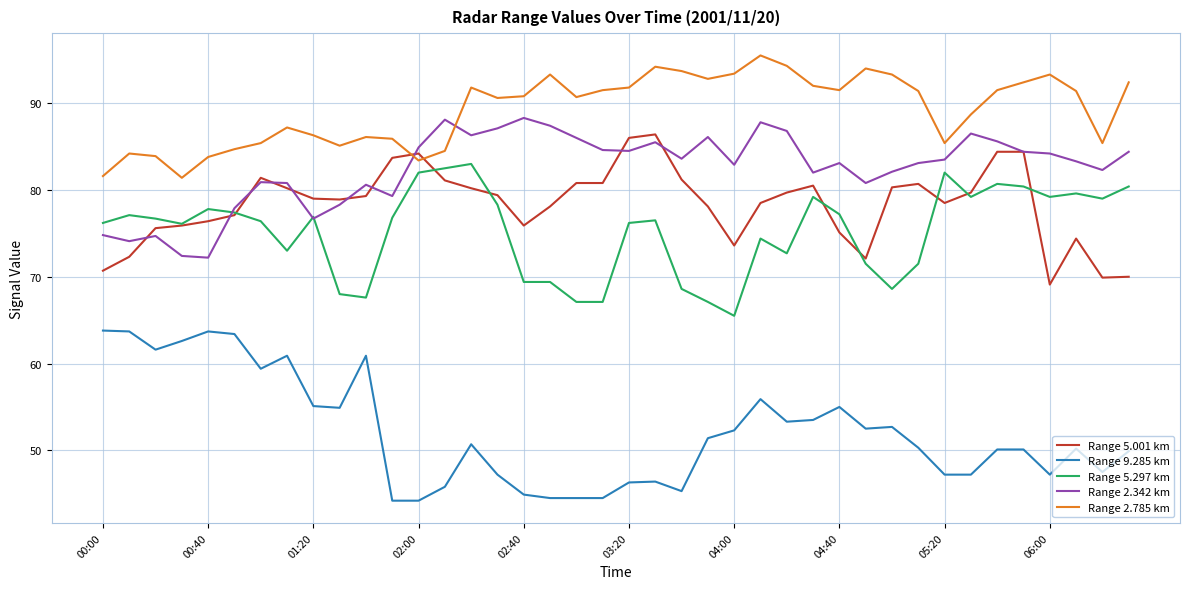

True or false: Range 5.001 km and Range 9.285 km cross at least once.

False